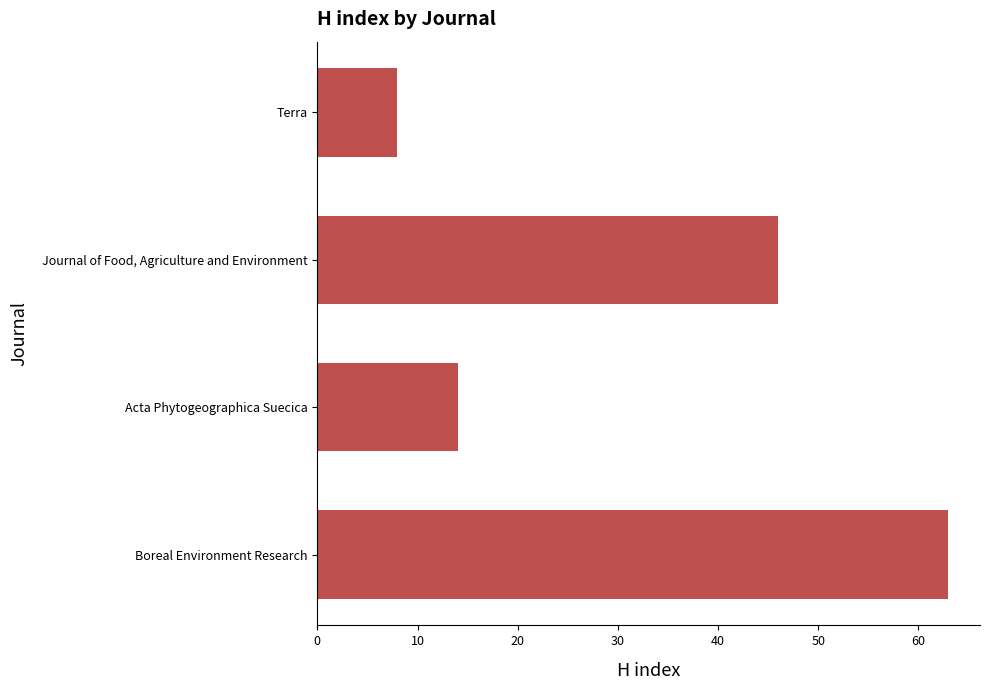

Rank the categories by value from highest to lowest.

Boreal Environment Research, Journal of Food, Agriculture and Environment, Acta Phytogeographica Suecica, Terra